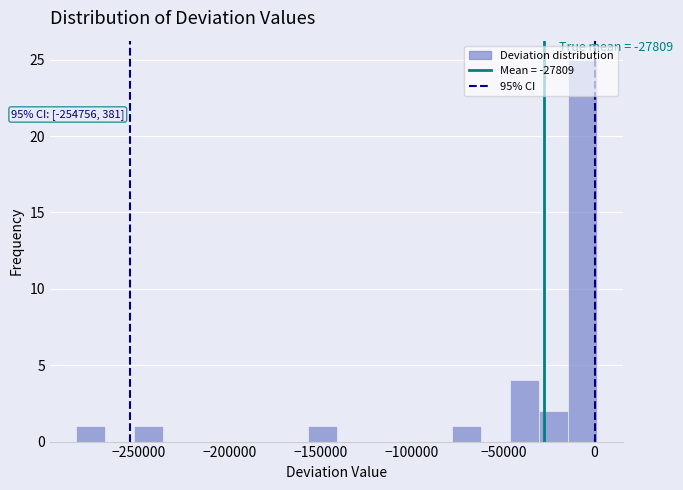

Read against the x-axis, roughly where is the centre of the tallest bar?

-5000